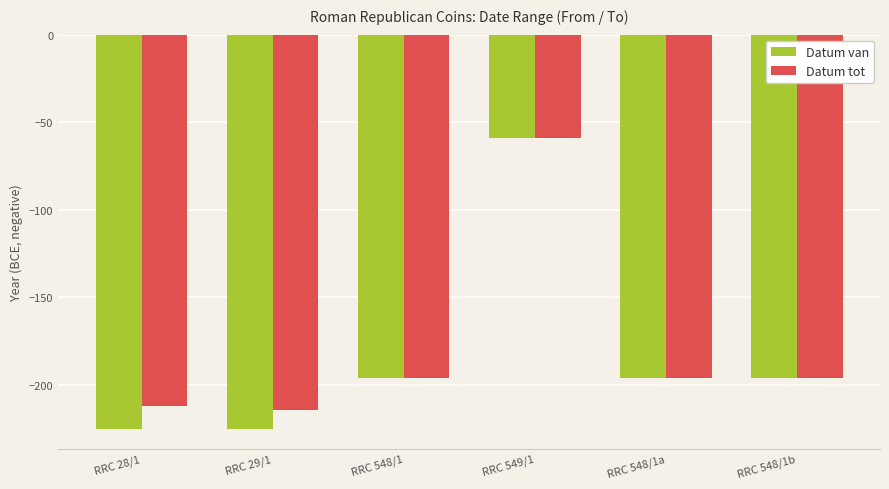

What is the average value of the Datum tot series?

-179